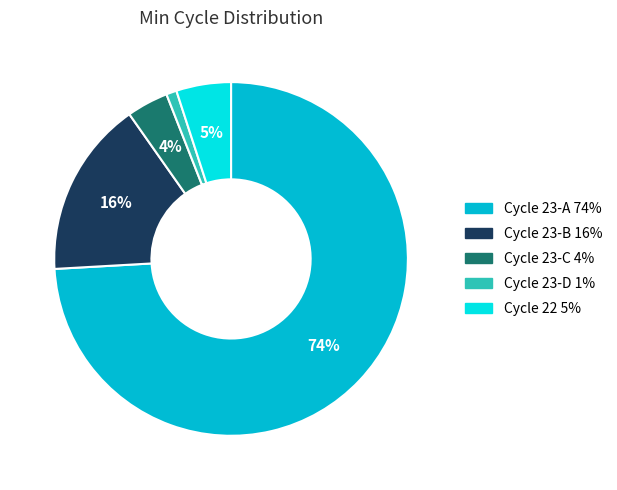

To the nearest percent, what is the average slice percentage?

20%